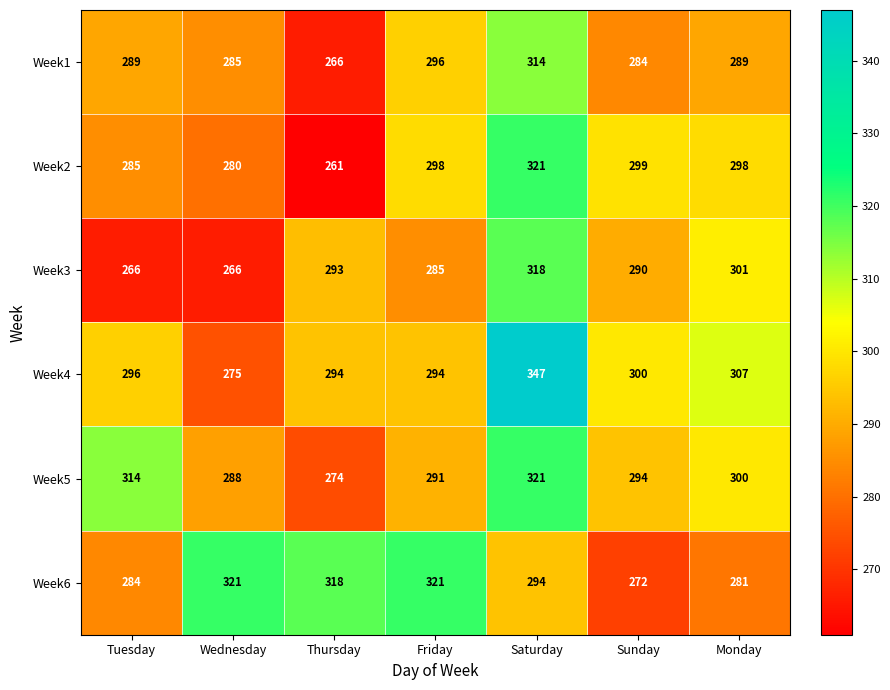

What is the average value of the Week2 series?

292